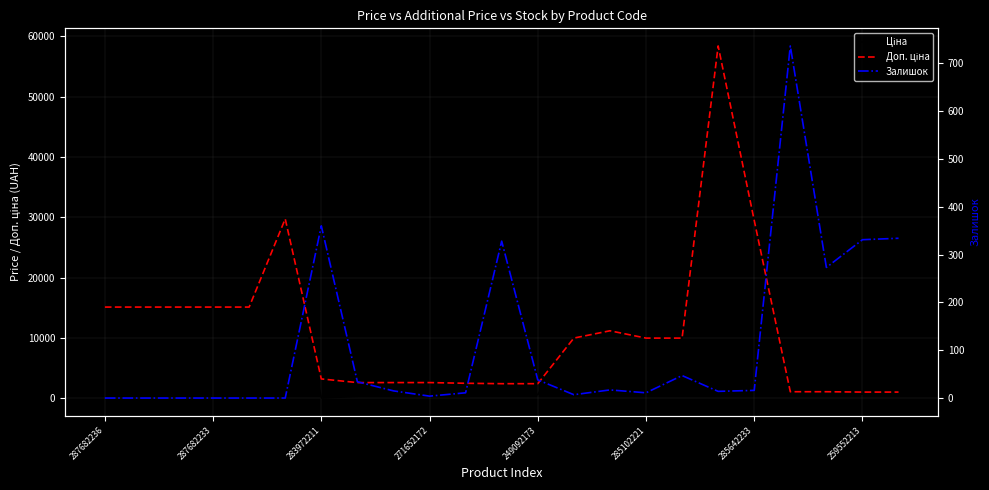

At how many categories does at least one series exceed 57884?

1